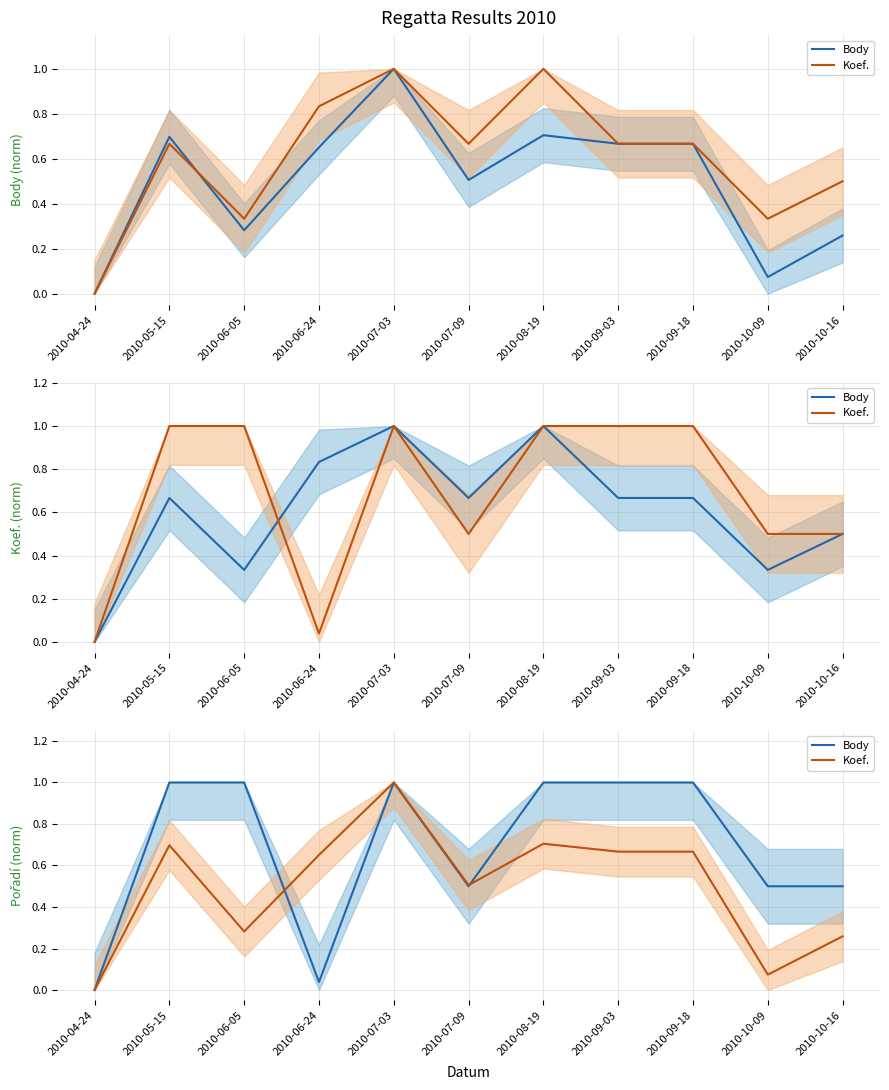

At which category is the sum across all series the highest?

2010-07-03